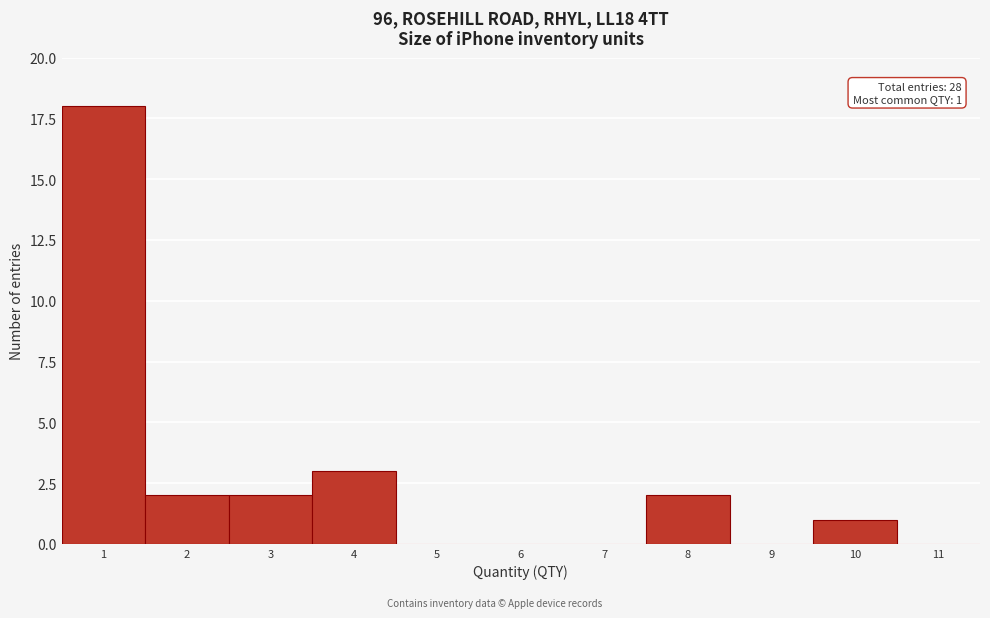

Which range on the x-axis has the tallest bar?

0.5 to 1.5